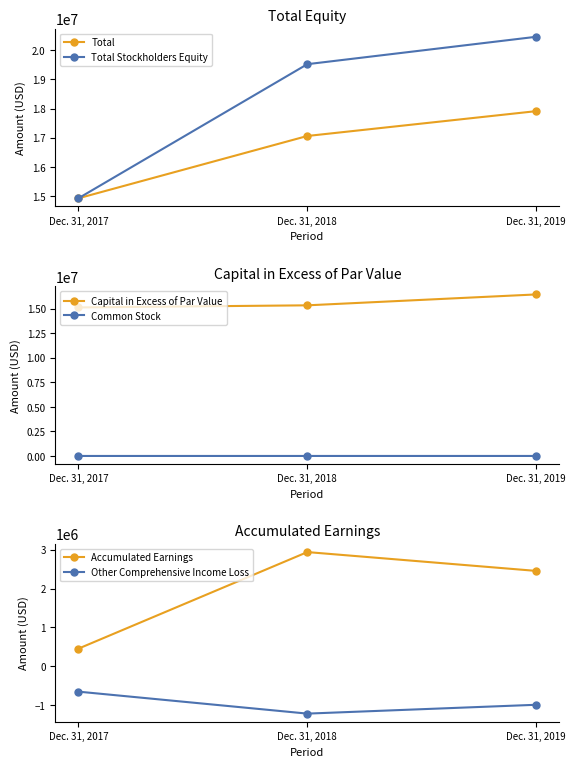

Between Dec. 31, 2018 and Dec. 31, 2017, which is larger?

Dec. 31, 2018